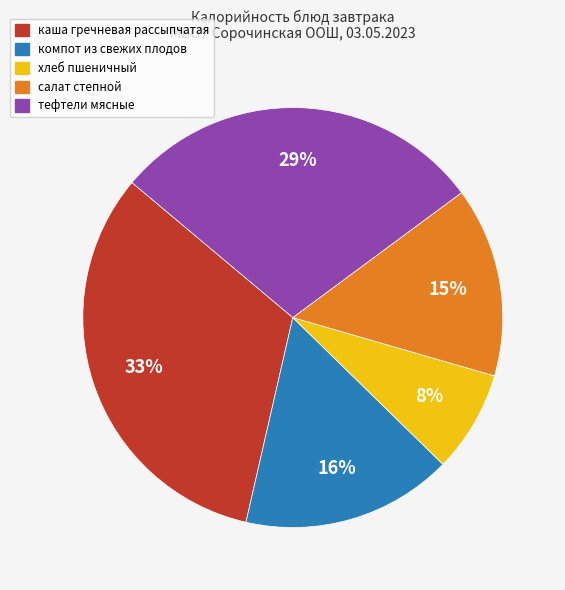

Between салат степной and каша гречневая рассыпчатая, which is larger?

каша гречневая рассыпчатая